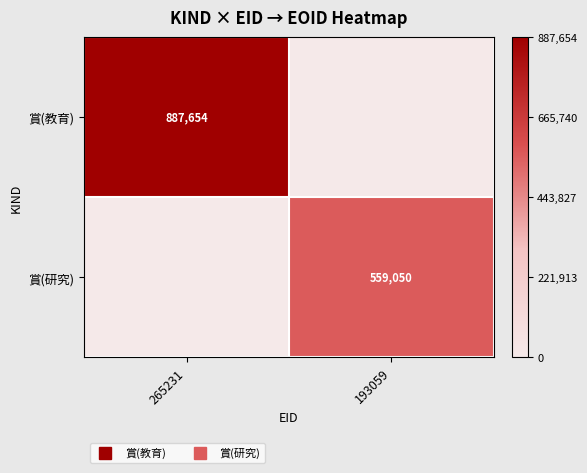

Is the value of 賞(研究) at 265231 greater than the value of 賞(教育) at 265231?

No